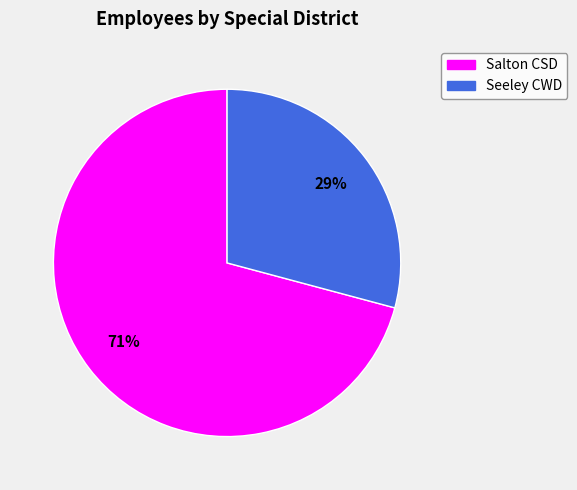

To the nearest percent, what is the difference between the largest and smallest slice percentages?

42%